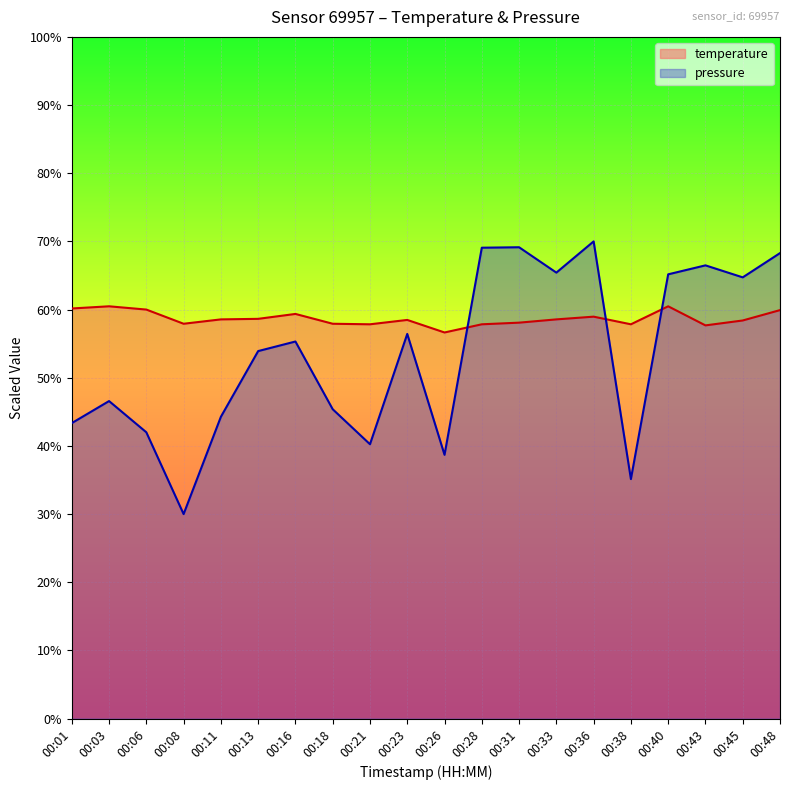

How many lines are shown in the chart?

2